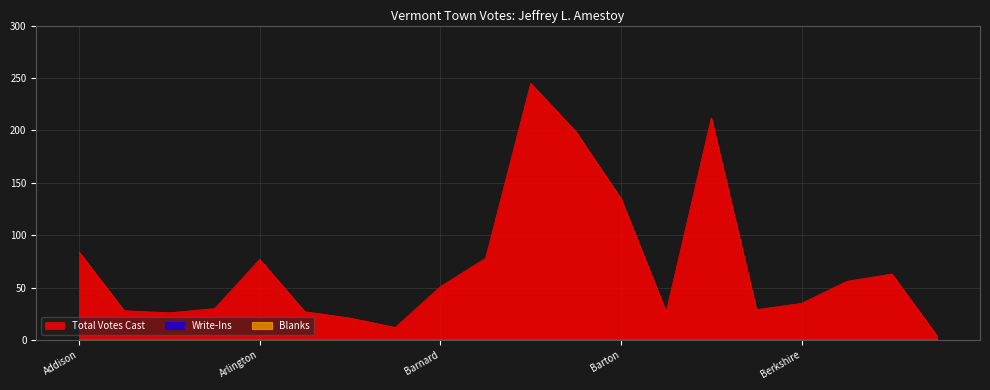

What is the difference between the maximum and minimum values in the Total Votes Cast series?

241